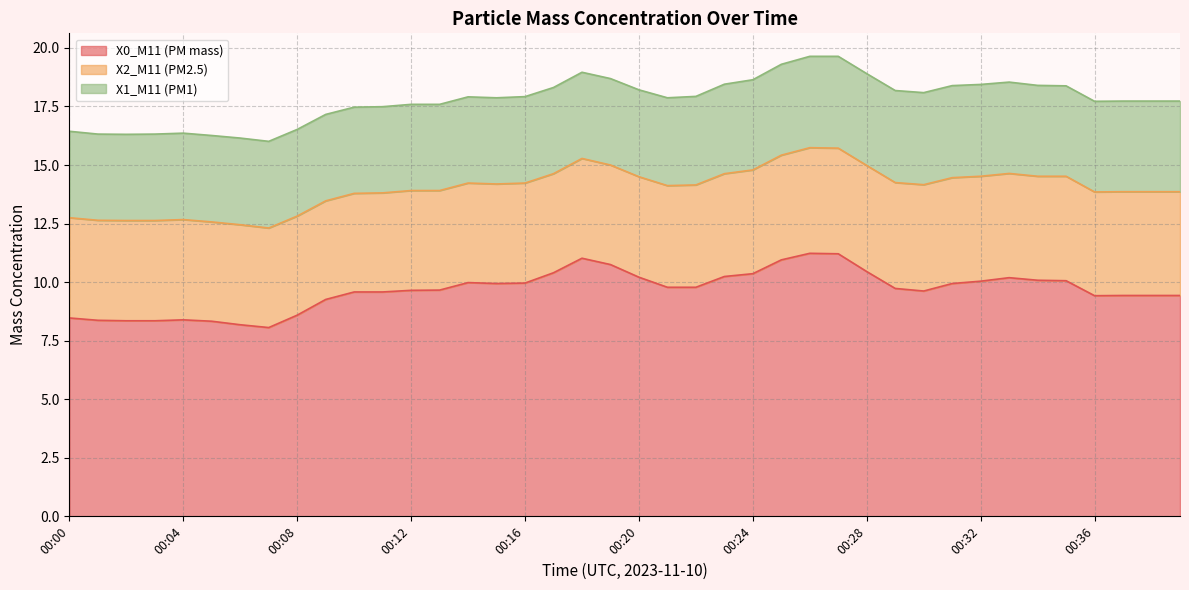

Reading right to left, what are all the values shown in this chart?

X0_M11 (PM mass): 9.4	9.4	9.4	9.4	10.1	10.1	10.2	10.0	9.9	9.6	9.7	10.4	11.2	11.2	10.9	10.4	10.2	9.8	9.8	10.2	10.8	11.0	10.4	10.0	9.9	10.0	9.7	9.7	9.6	9.6	9.3	8.6	8.1	8.2	8.3	8.4	8.3	8.3	8.4	8.5
X2_M11 (PM2.5): 4.4	4.4	4.4	4.4	4.5	4.4	4.5	4.5	4.5	4.5	4.5	4.5	4.5	4.5	4.5	4.4	4.4	4.4	4.3	4.3	4.2	4.3	4.2	4.3	4.2	4.2	4.2	4.3	4.2	4.2	4.2	4.2	4.2	4.3	4.2	4.3	4.3	4.3	4.3	4.3
X1_M11 (PM1): 3.9	3.9	3.9	3.9	3.9	3.9	3.9	3.9	3.9	3.9	3.9	3.9	3.9	3.9	3.9	3.9	3.8	3.8	3.8	3.7	3.7	3.7	3.7	3.7	3.7	3.7	3.7	3.7	3.7	3.7	3.7	3.7	3.7	3.7	3.7	3.7	3.7	3.7	3.7	3.7